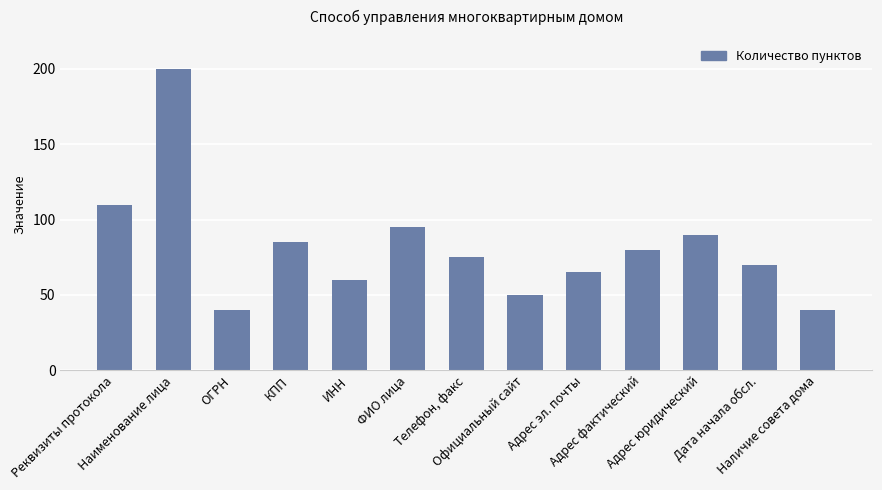

What is the approximate value at Реквизиты протокола?

110